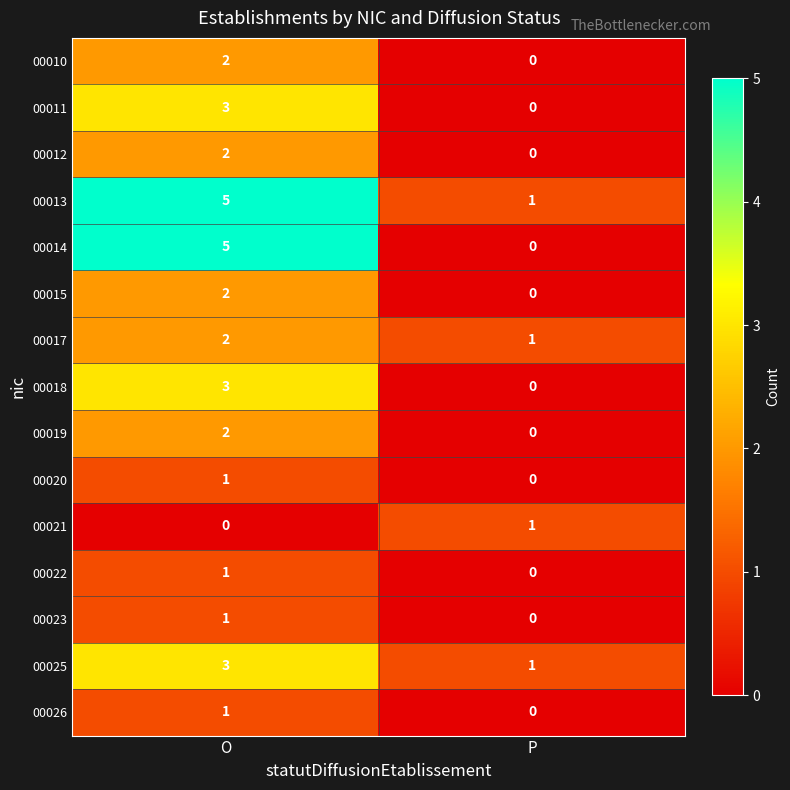

What is the approximate value of 00018 at O?

3